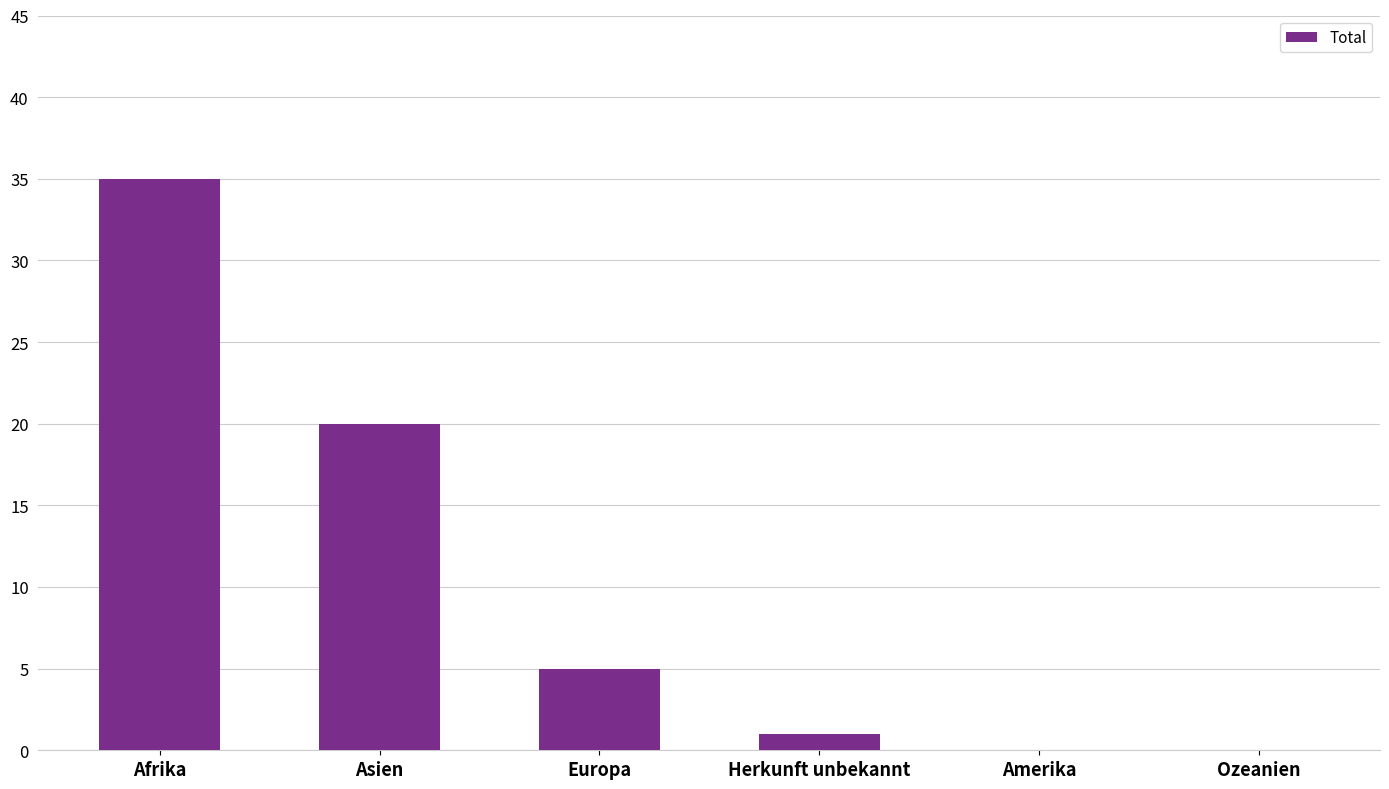

The value at Amerika is 11. True or false?

False